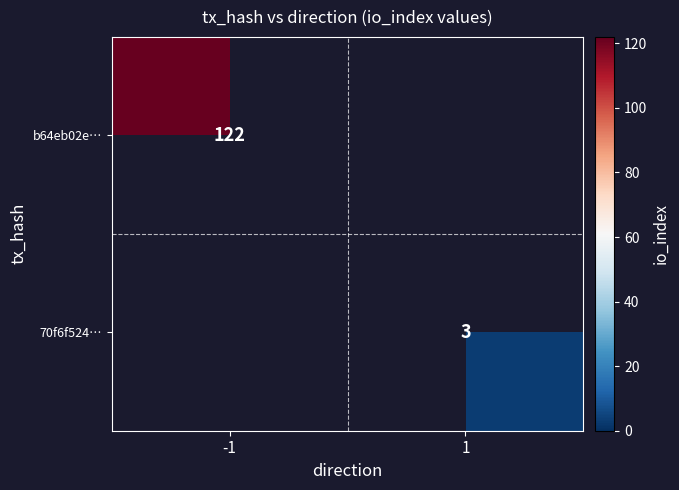

Count the number of data series in this chart.

2